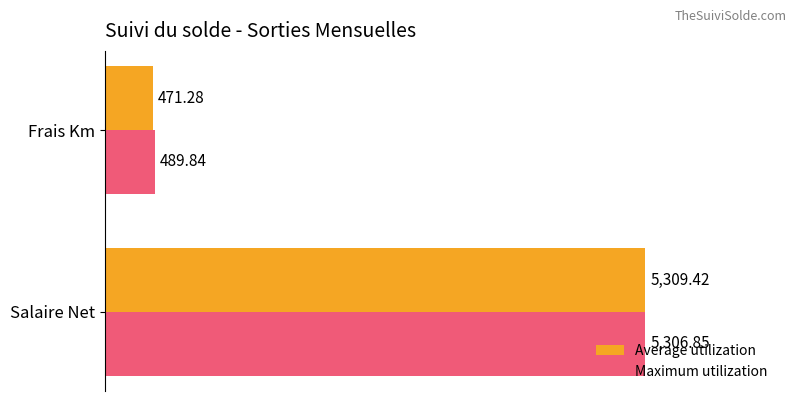

Which series has the widest spread of values?

Average utilization